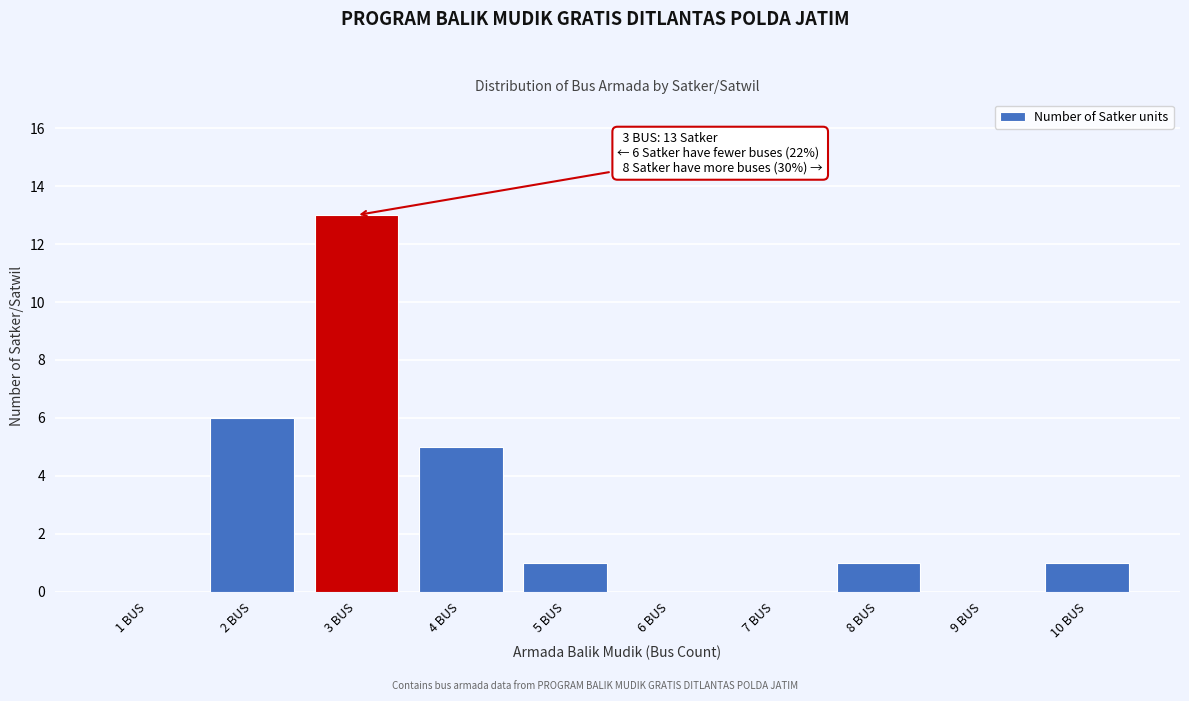

Reading left to right, what are all the values shown in this chart?

1 BUS=0	2 BUS=6	3 BUS=13	4 BUS=5	5 BUS=1	6 BUS=0	7 BUS=0	8 BUS=1	9 BUS=0	10 BUS=1